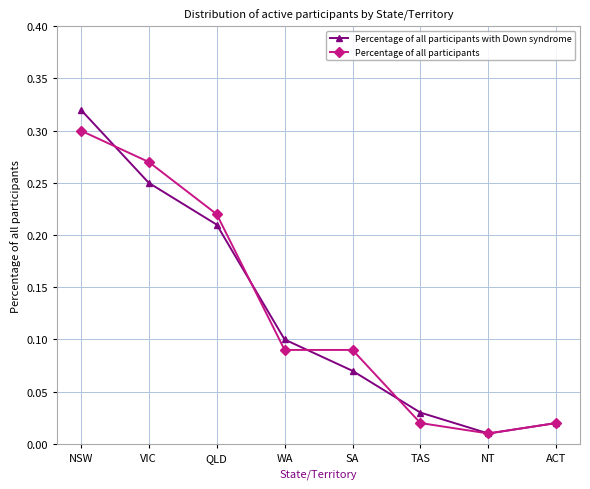

At which category does Percentage of all participants with Down syndrome reach its first local valley?

NT